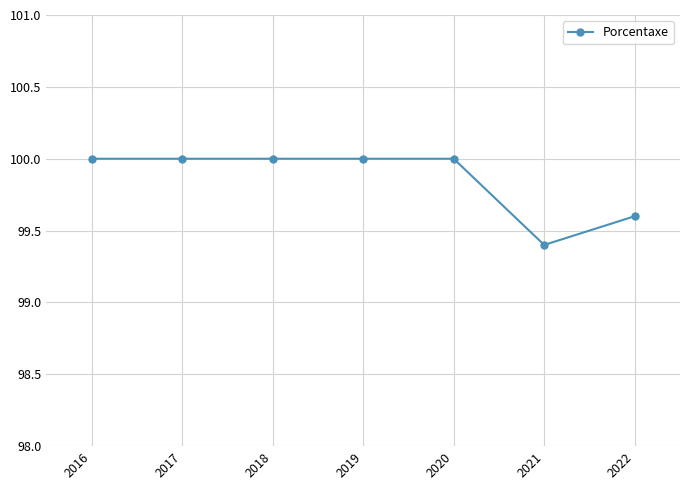

Approximately how many times larger is the value at 2017 compared to 2019?

1.0